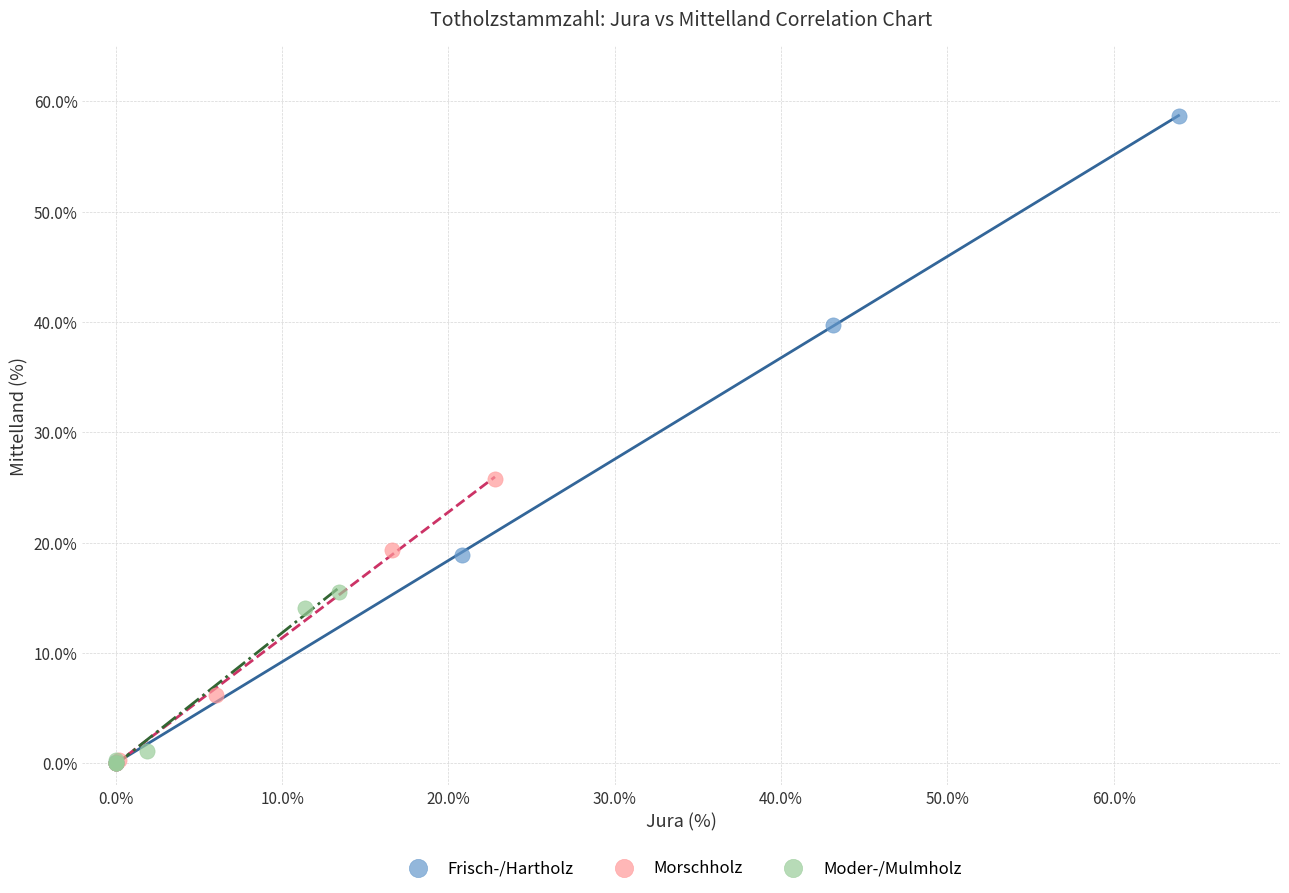

Which series has the largest Y range (max minus min)?

Frisch-/Hartholz